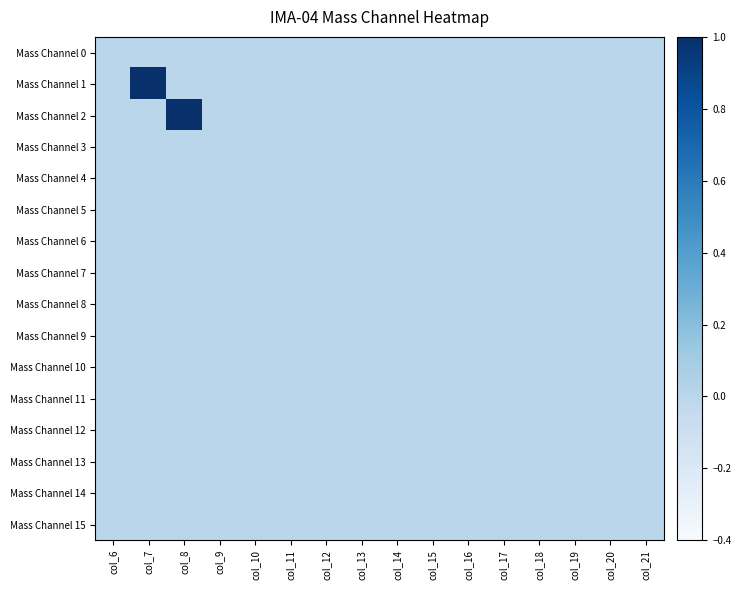

How many distinct data groups are displayed?

16